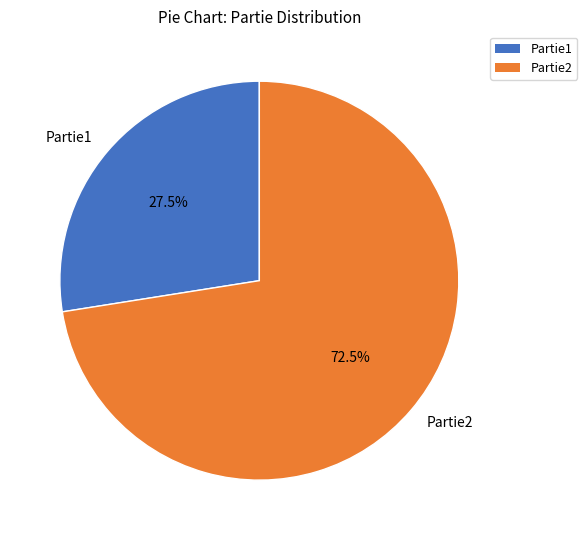

Which slice is the largest?

Partie2